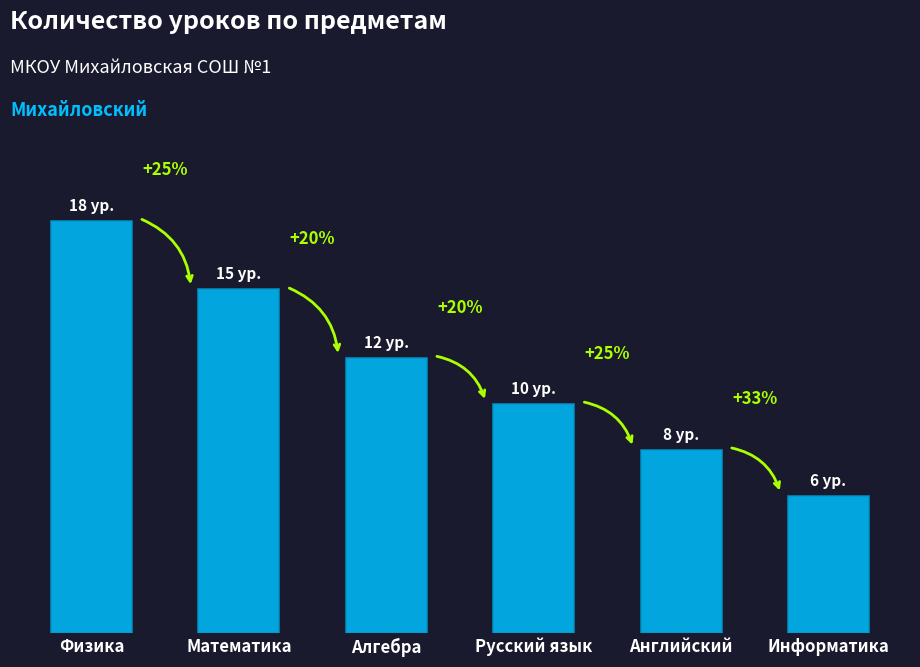

Count the values in the range 8 to 15.

4